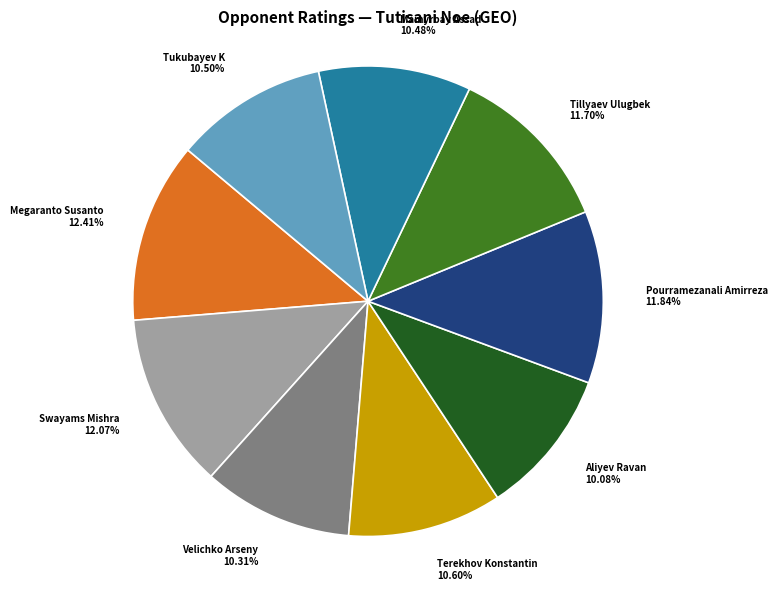

Is there a majority slice in this chart?

No